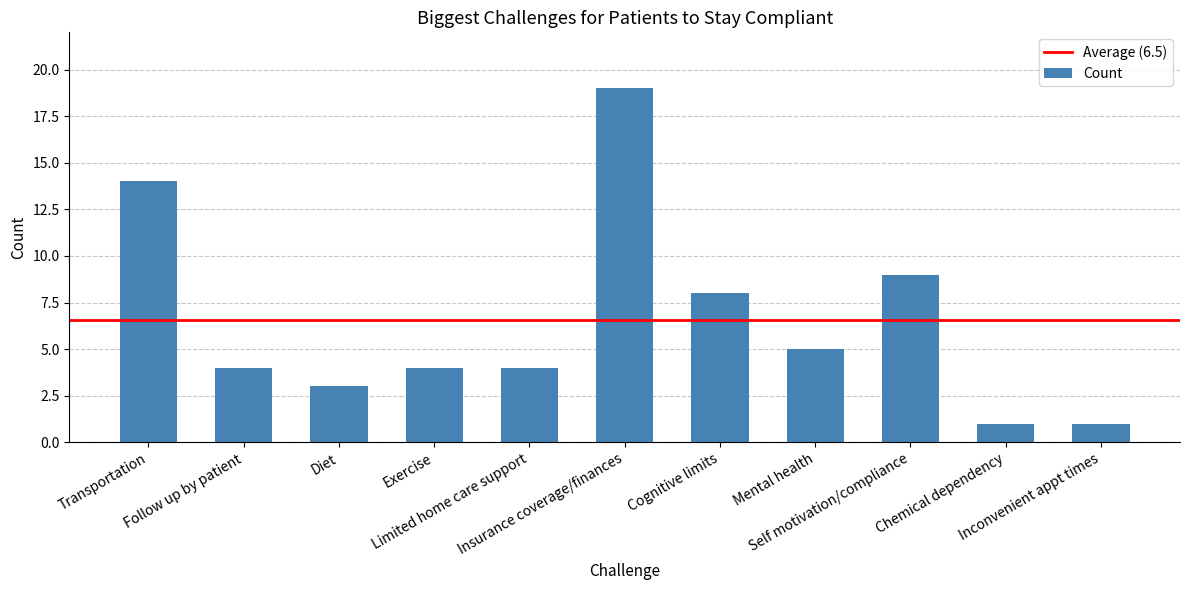

What position from the left is Self motivation/compliance?

9